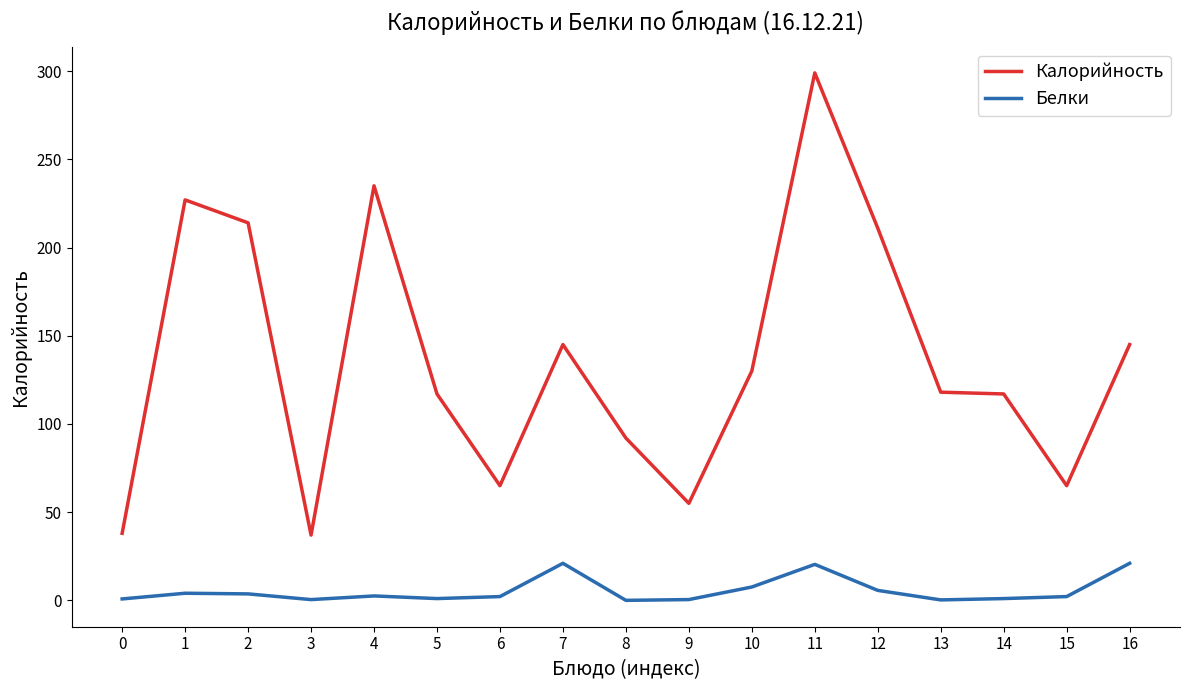

What is the difference between the highest and lowest values at 2?

210.3